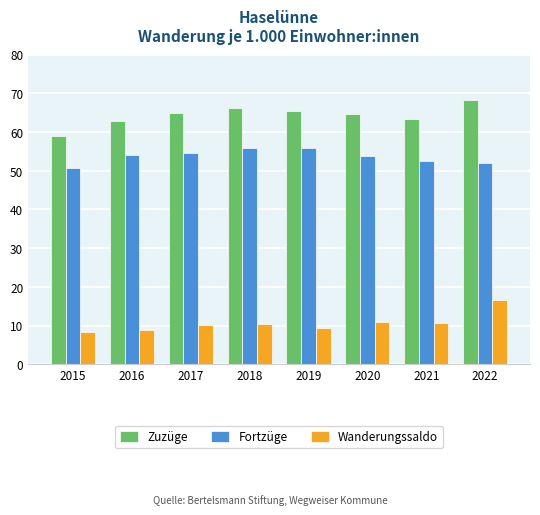

The value of Fortzüge at 2018 is 55.8. True or false?

True